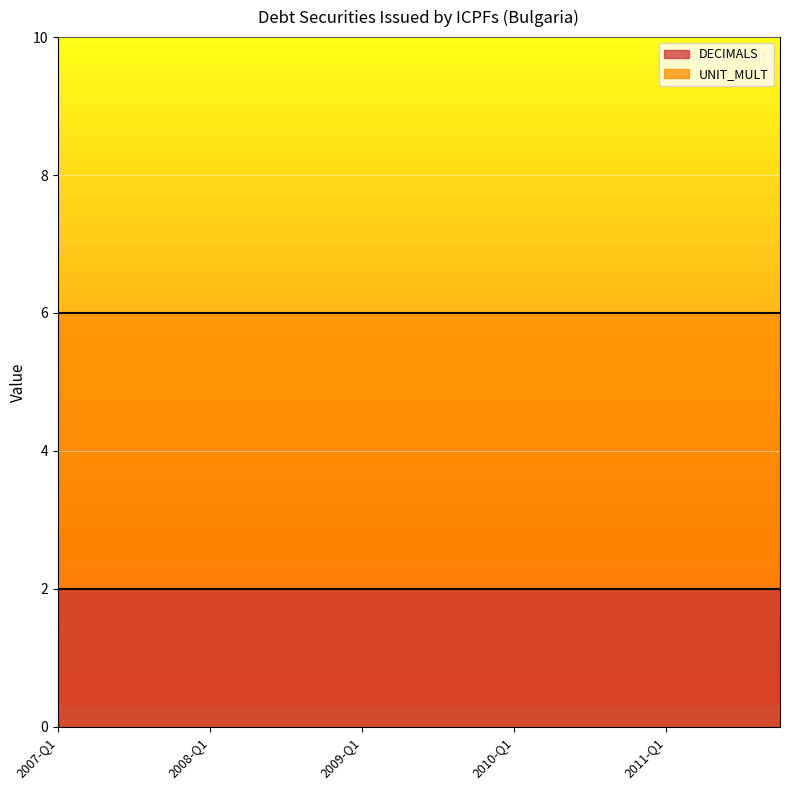

How many lines are shown in the chart?

2